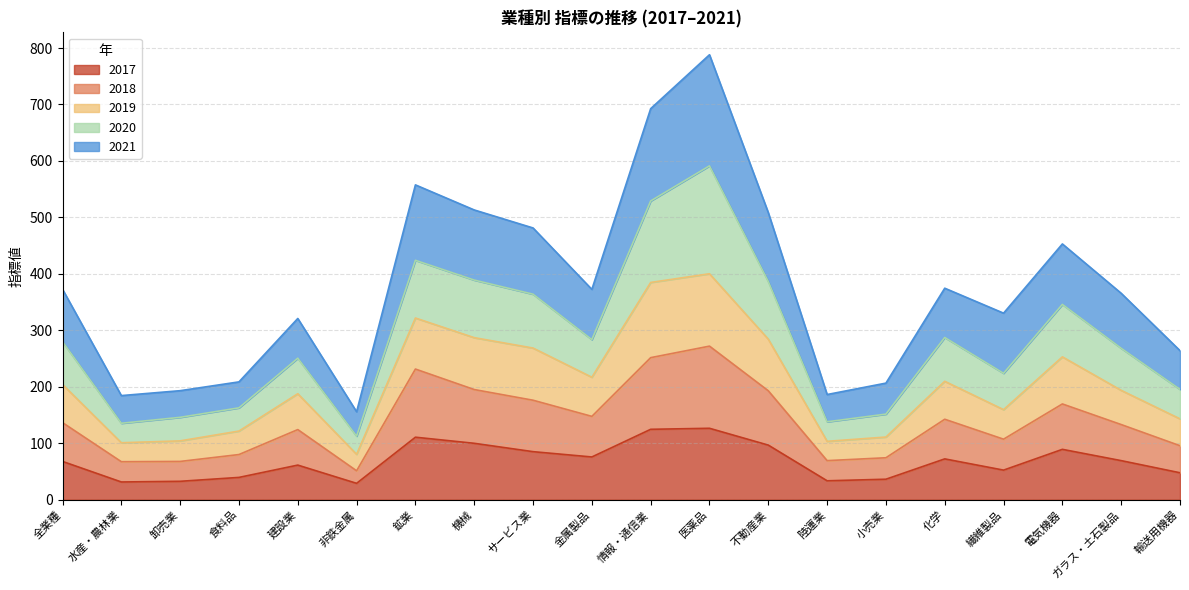

True or false: 2017 has a value of 39.5 at 食料品.

True